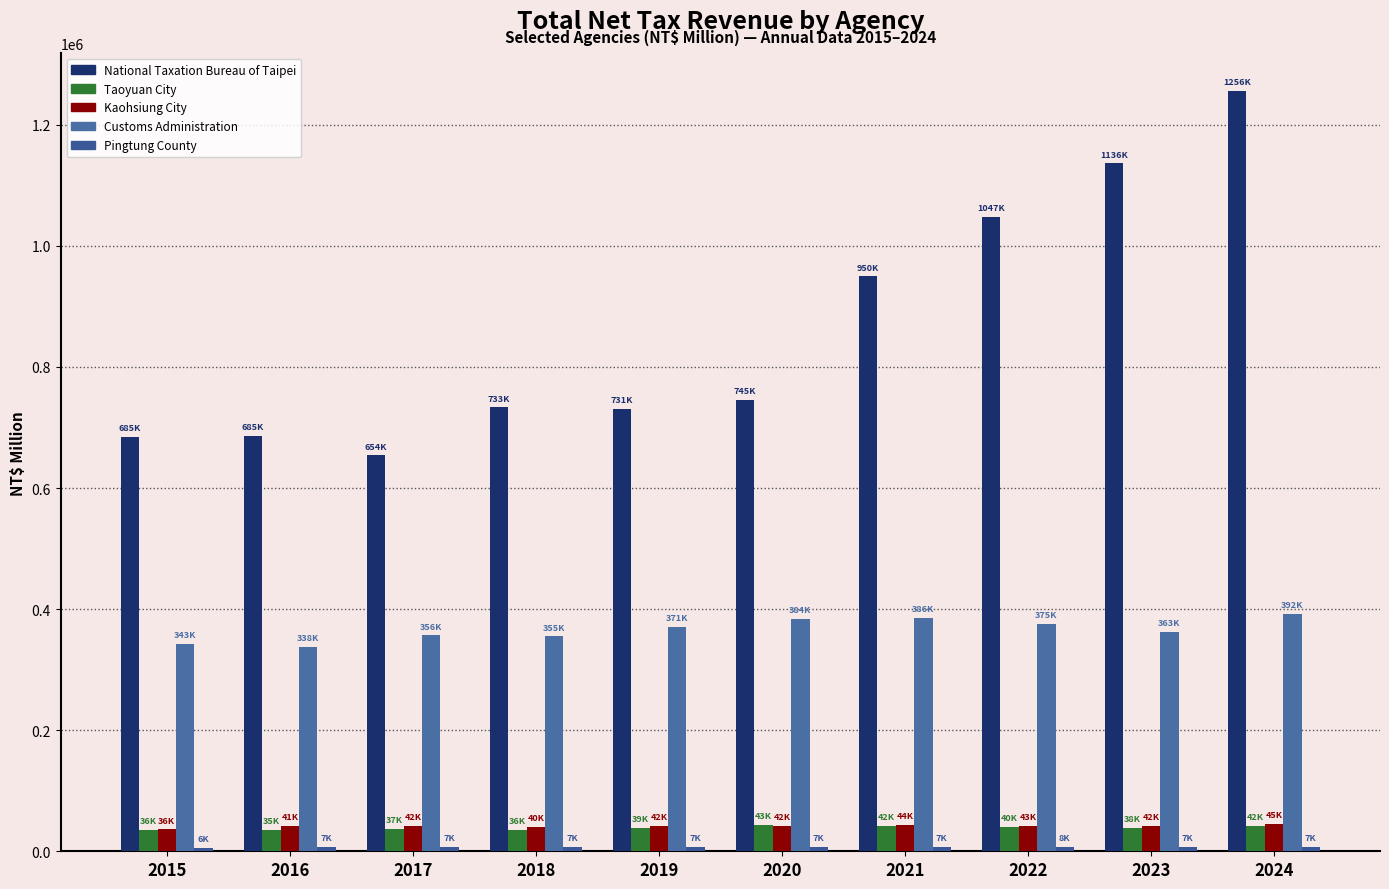

What is the spread (max minus min) of values at 2018?

726229